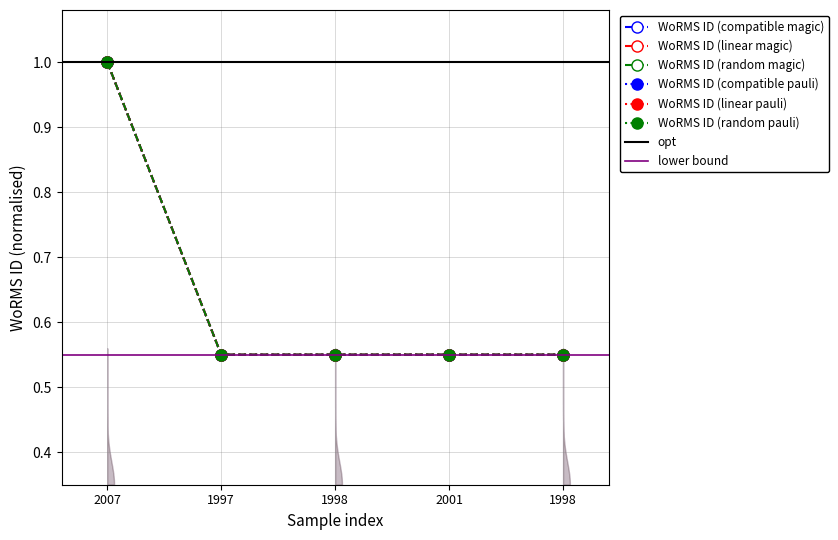

True or false: WoRMS ID (random magic) and WoRMS ID (compatible pauli) cross at least once.

False